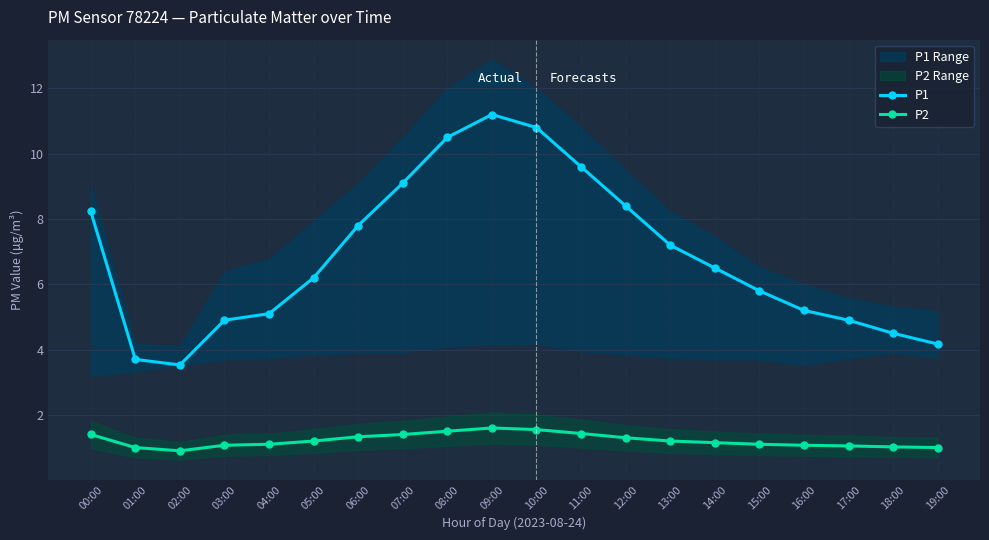

At how many categories does at least one series exceed 7?

9